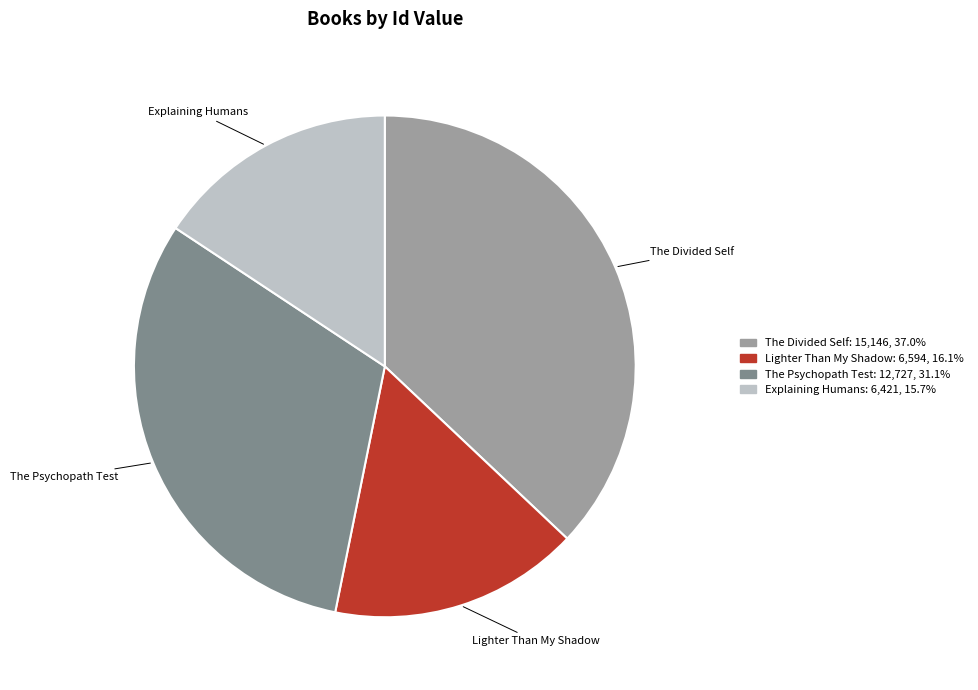

Which slice is the largest?

The Divided Self